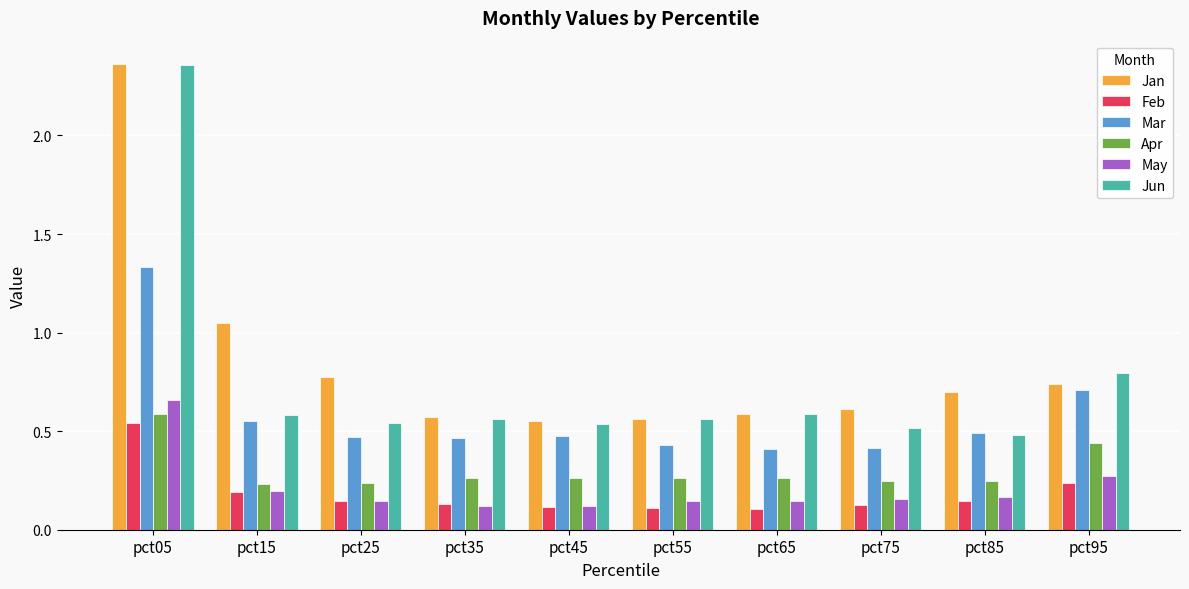

Which category has the highest value in the Feb series?

pct05